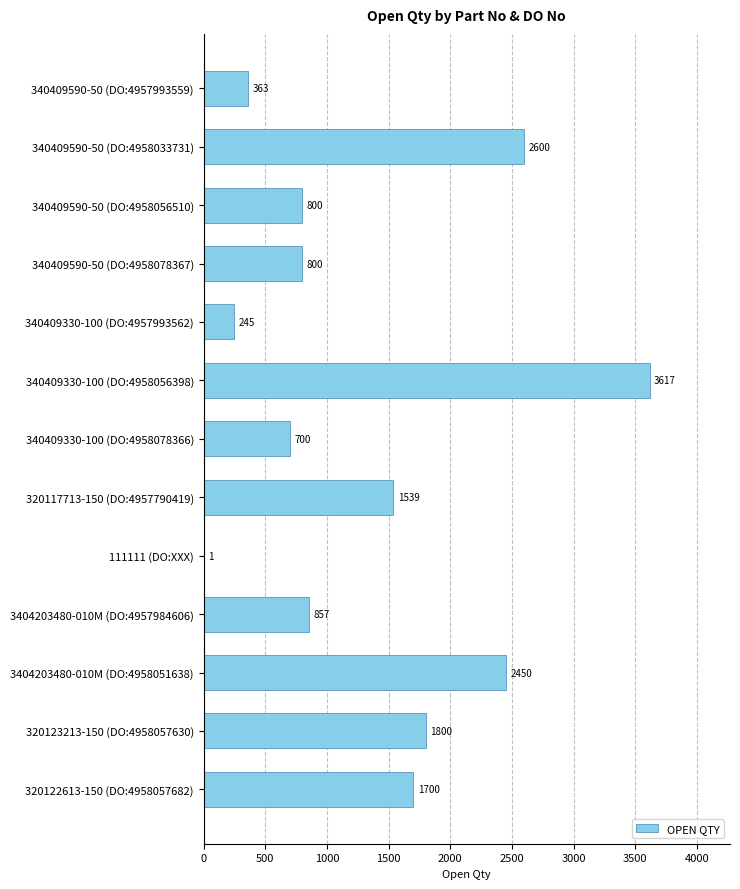

True or false: the data shows 1064 at 340409590-50 (DO:4958056510).

False